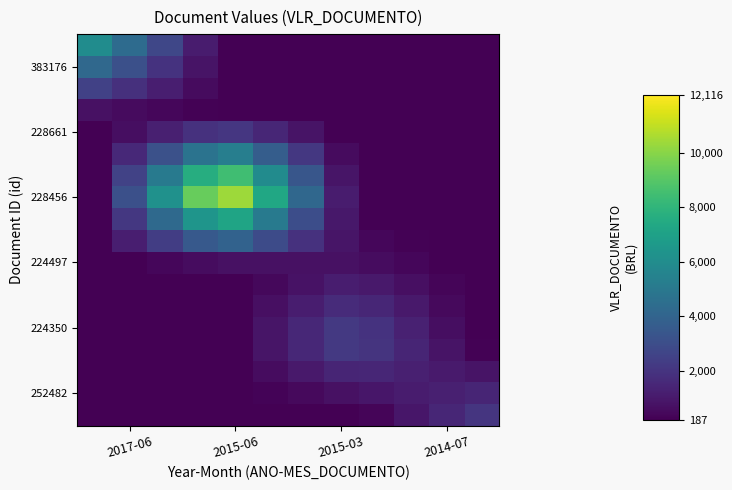

What is the greatest value displayed?

10371.1